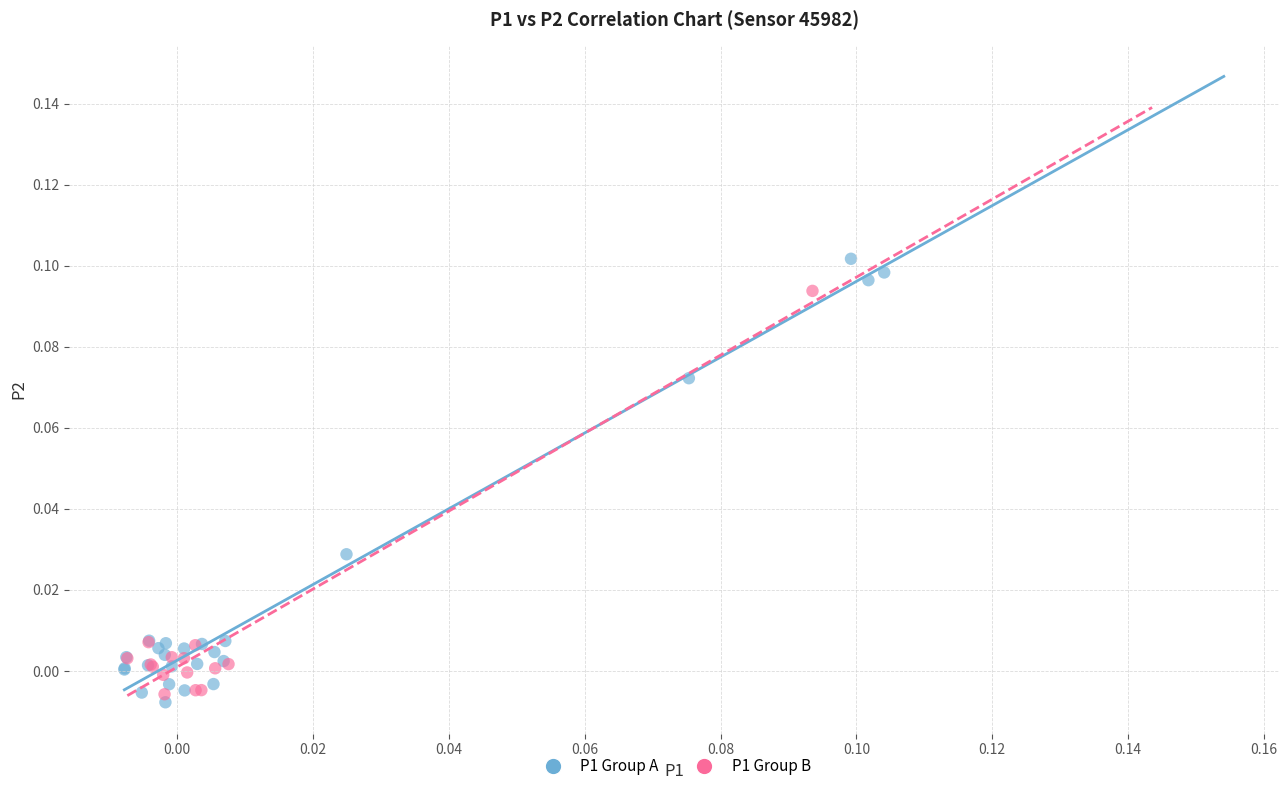

Which series has the widest spread of Y values?

P1 Group A